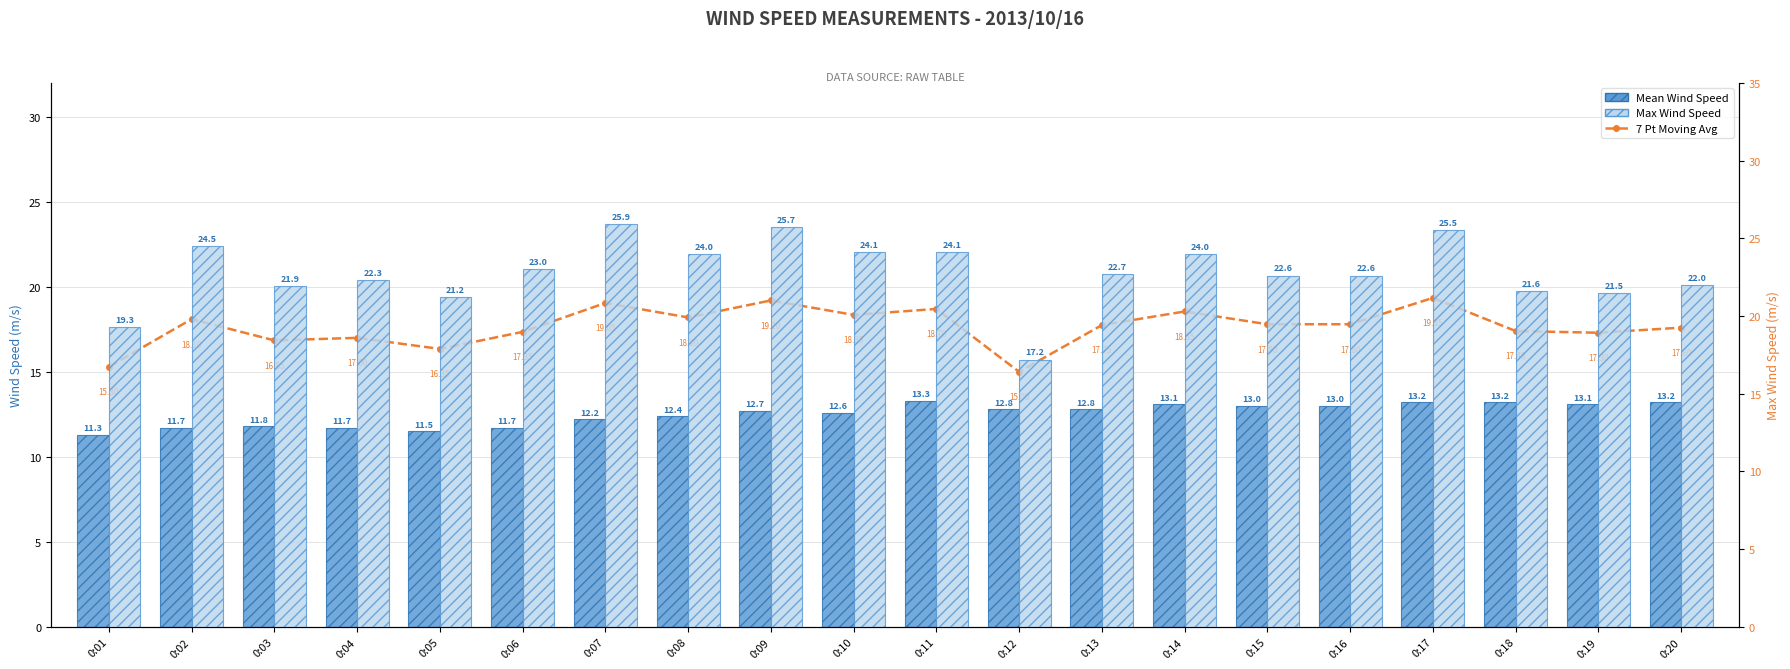

At how many categories does at least one series exceed 24?

6